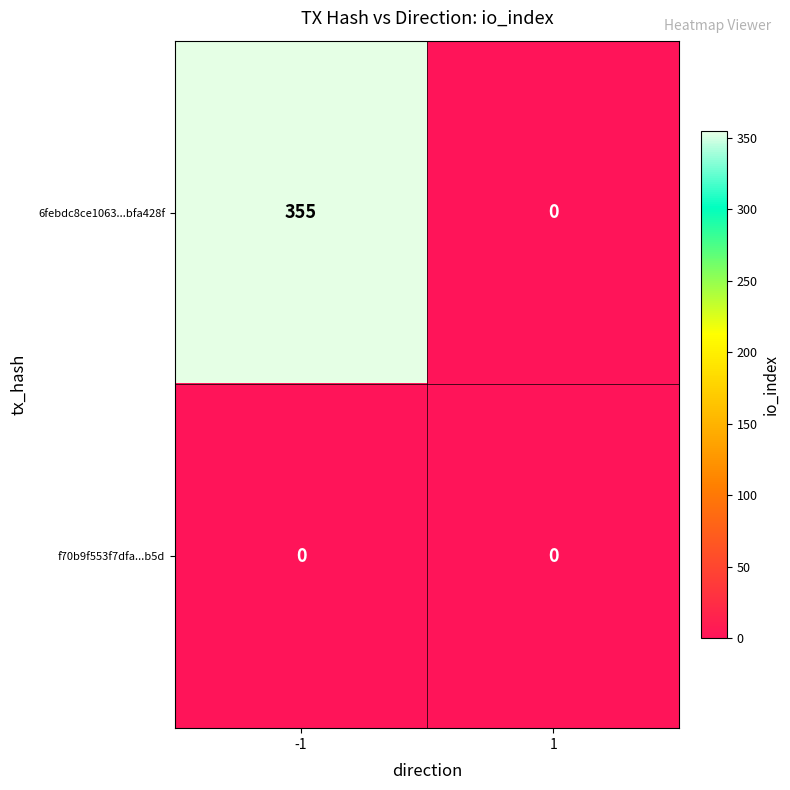

What is the sum of the 6febdc8ce1063...bfa428f values at -1 and 1?

355